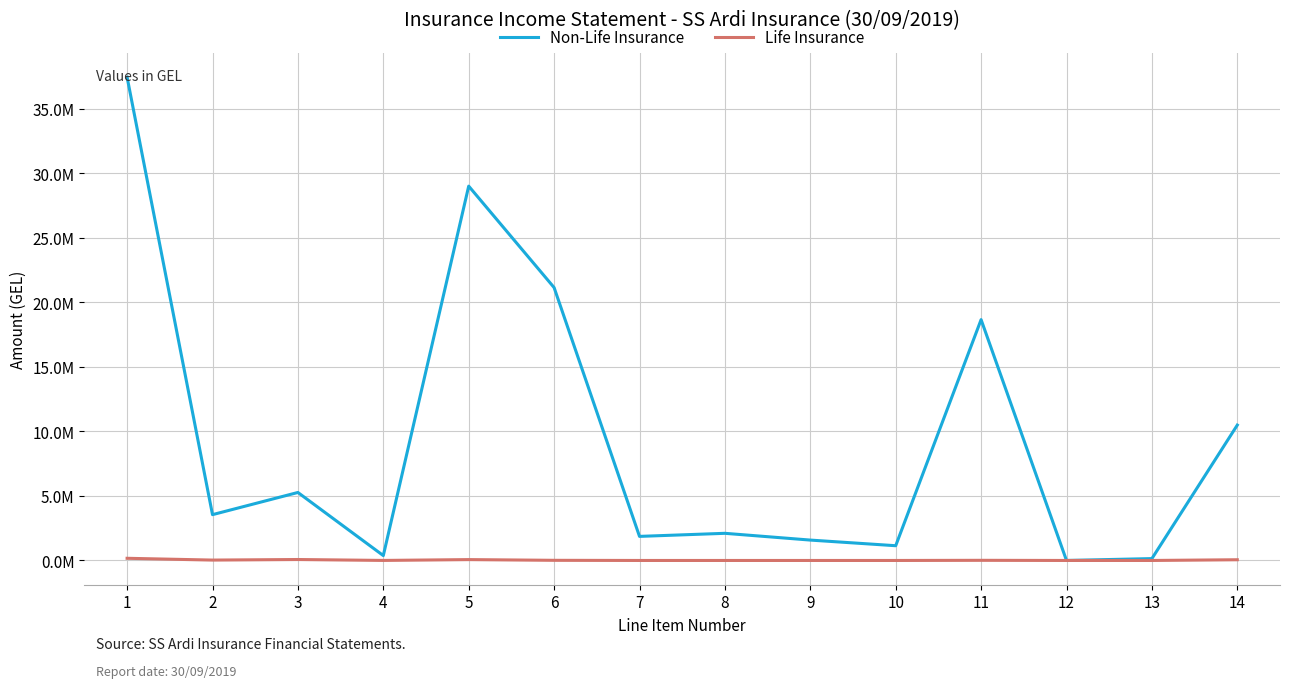

What is the difference between the highest and lowest values at 11?

18652178.1